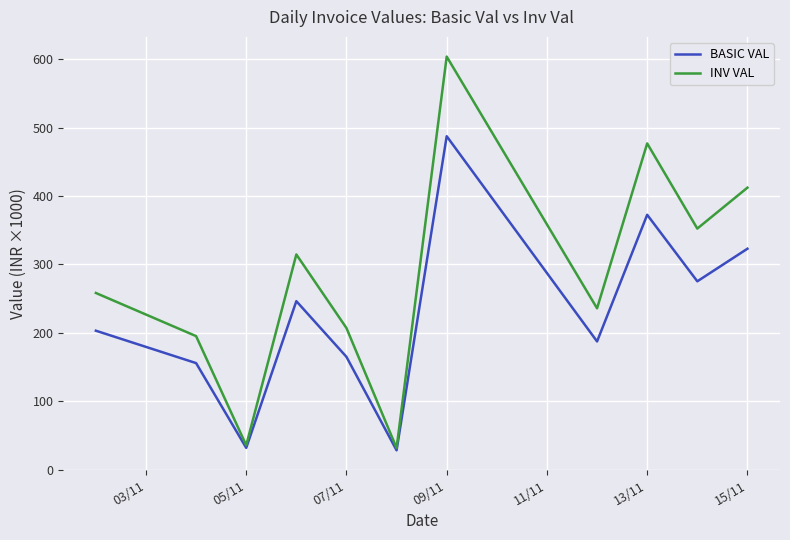

Rank the series by their average value, from highest to lowest.

INV VAL, BASIC VAL